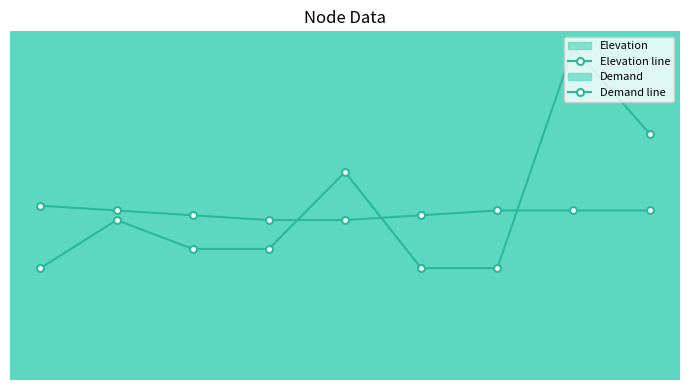

How many times do Elevation line and Demand line cross each other?

3